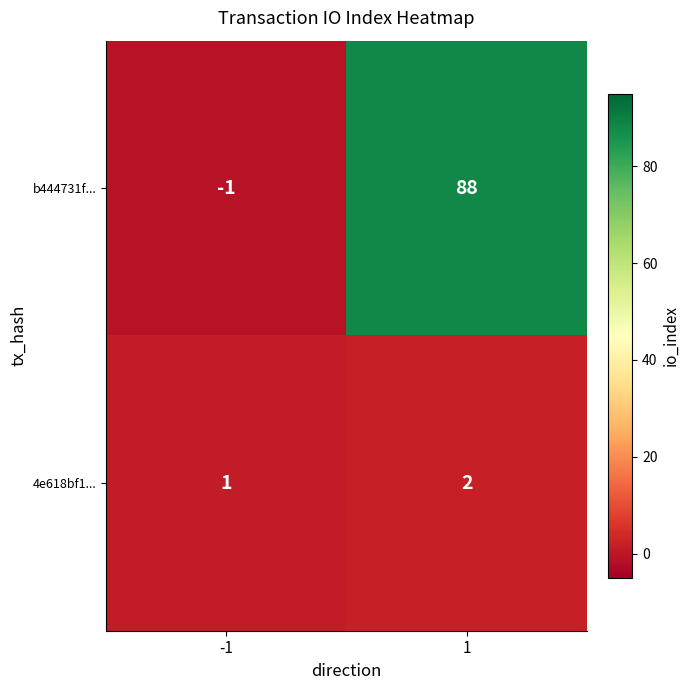

Which series has the largest total across all categories?

b444731f...